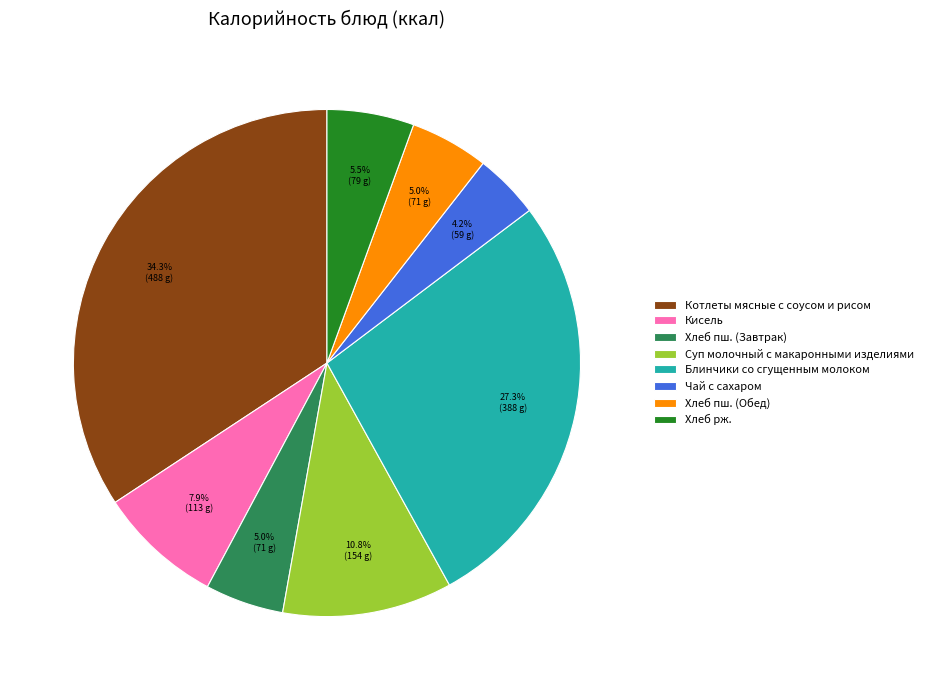

What percentage is NOT represented by Хлеб пш. (Завтрак)?

95.0%